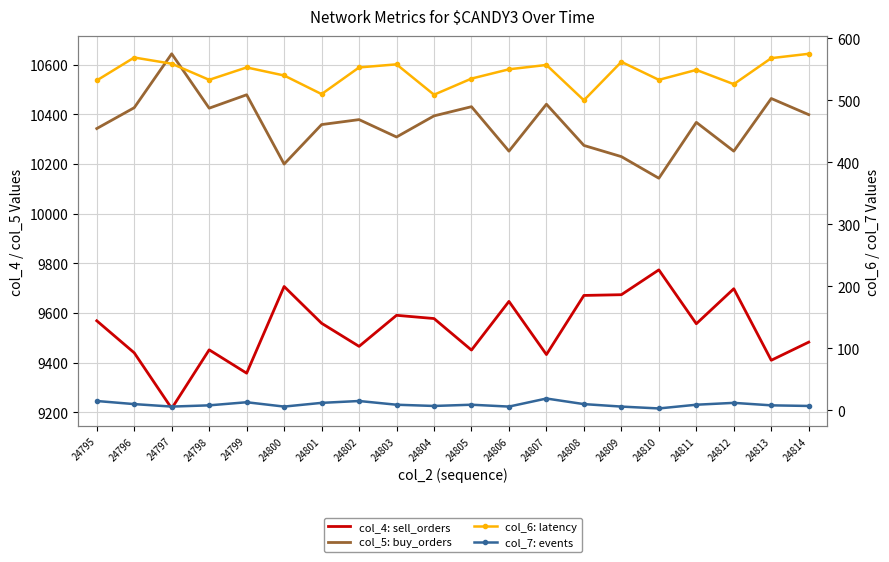

Which series has the widest spread of values?

col_4: sell_orders